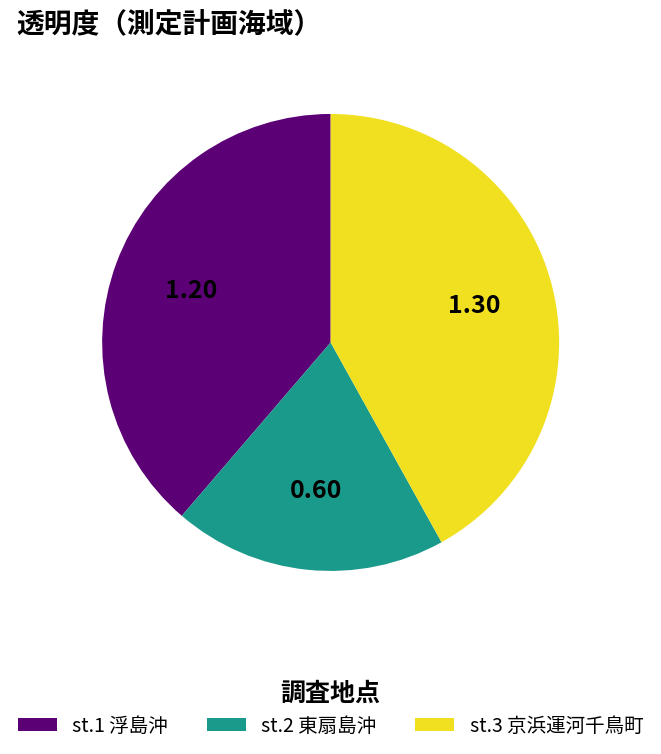

Is there a majority slice in this chart?

No